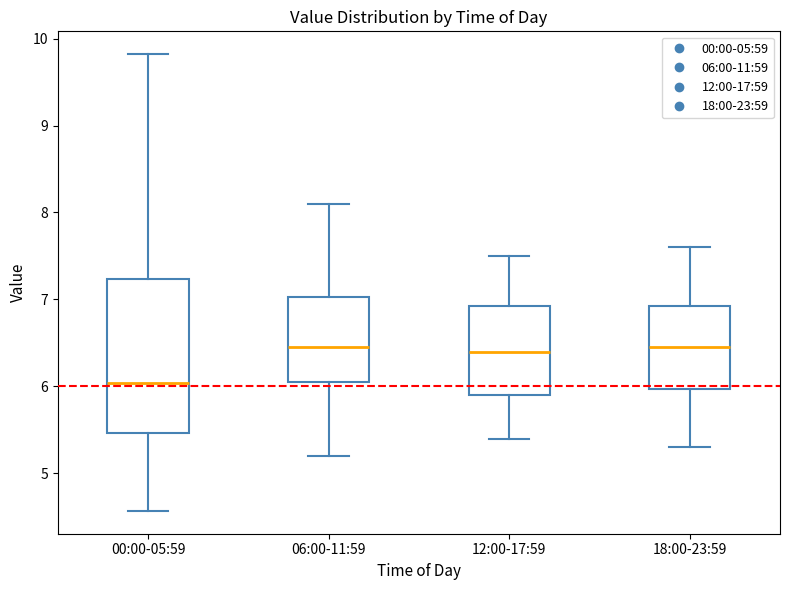

Where is the upper edge of the box for 18:00-23:59 on the y-axis? The values are not printed on the chart, so give them approximately, as read against the axis.

6.9